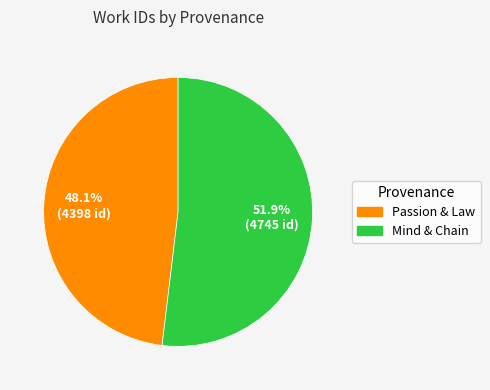

Is there any slice that represents more than half of the pie?

Yes